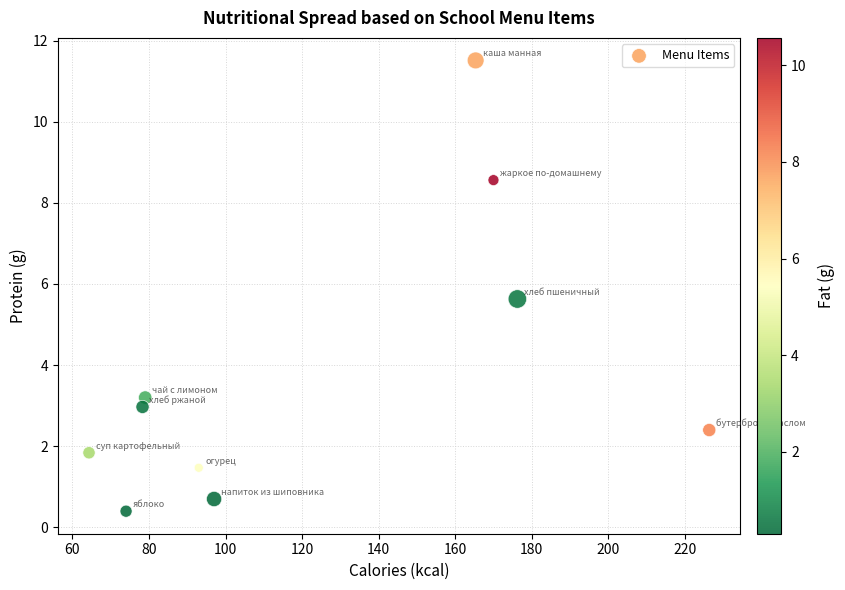

What Y value in the scatter plot is closest to 5?

5.6